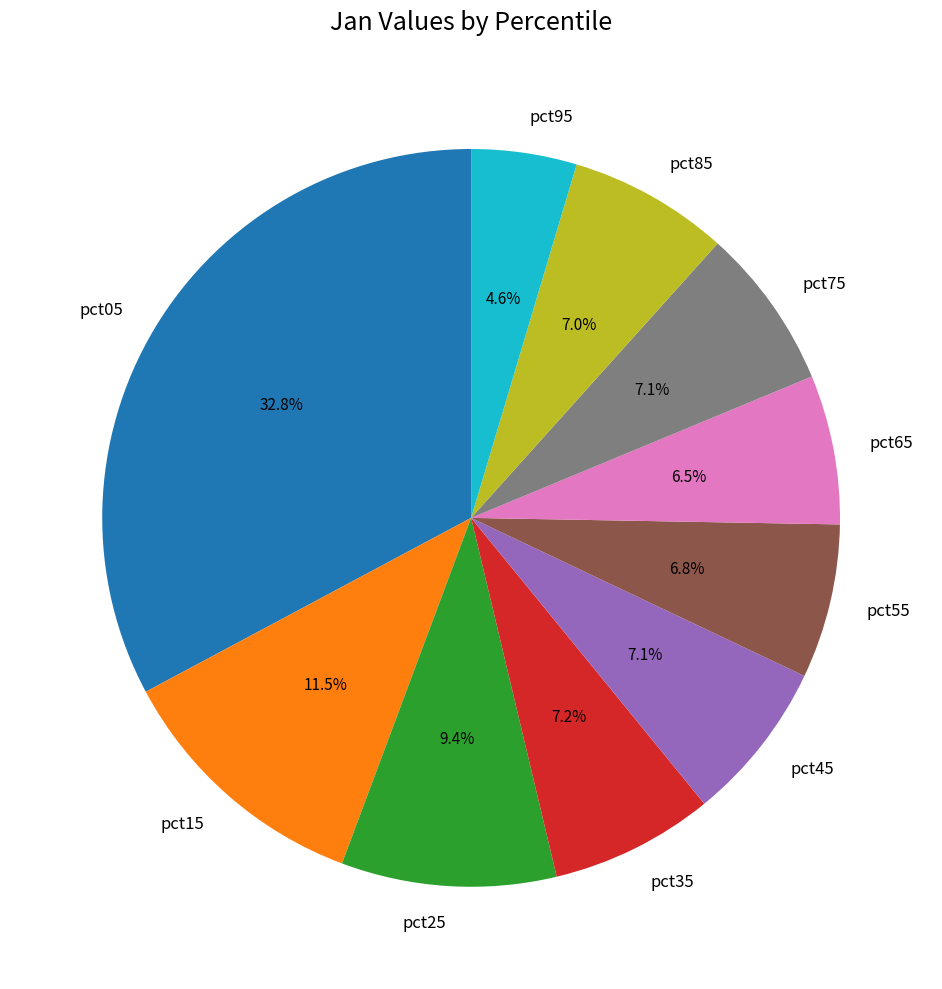

How many segments does this pie chart have?

10